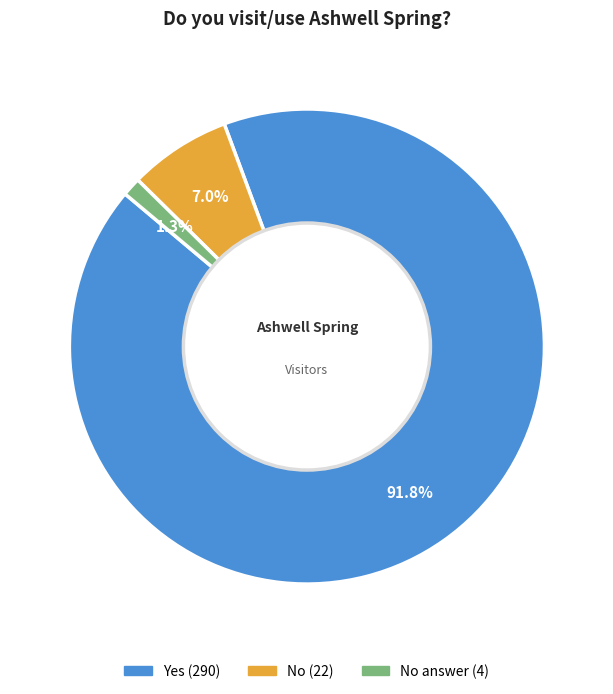

Is there any slice that represents more than half of the pie?

Yes